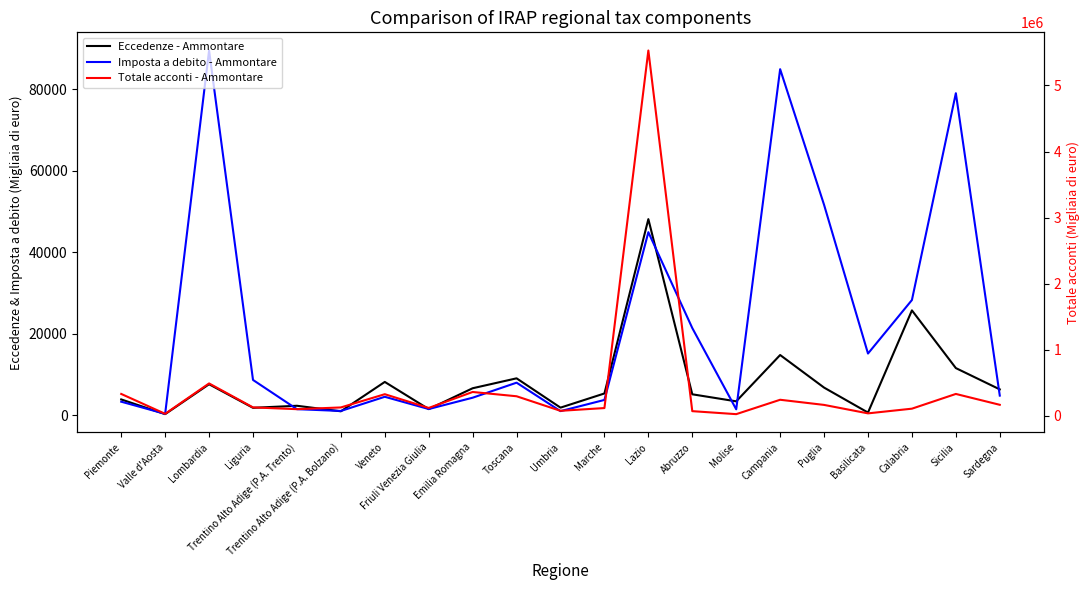

Does the chart display data point markers on the line(s)?

No